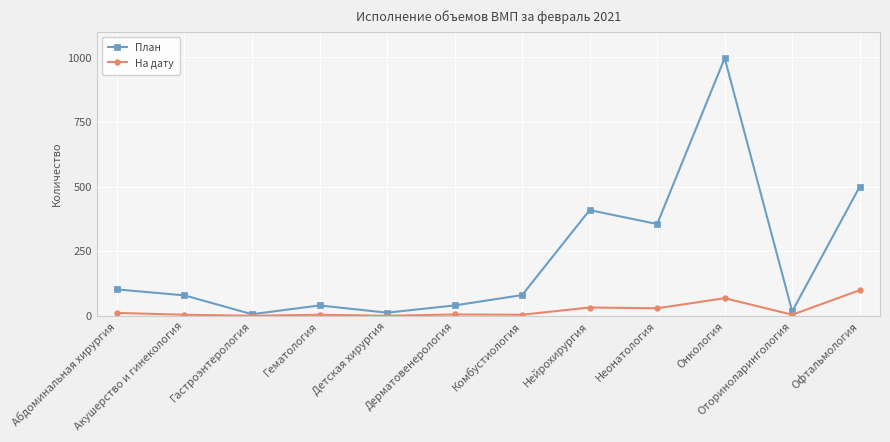

How many interior local valleys does the План series have?

4